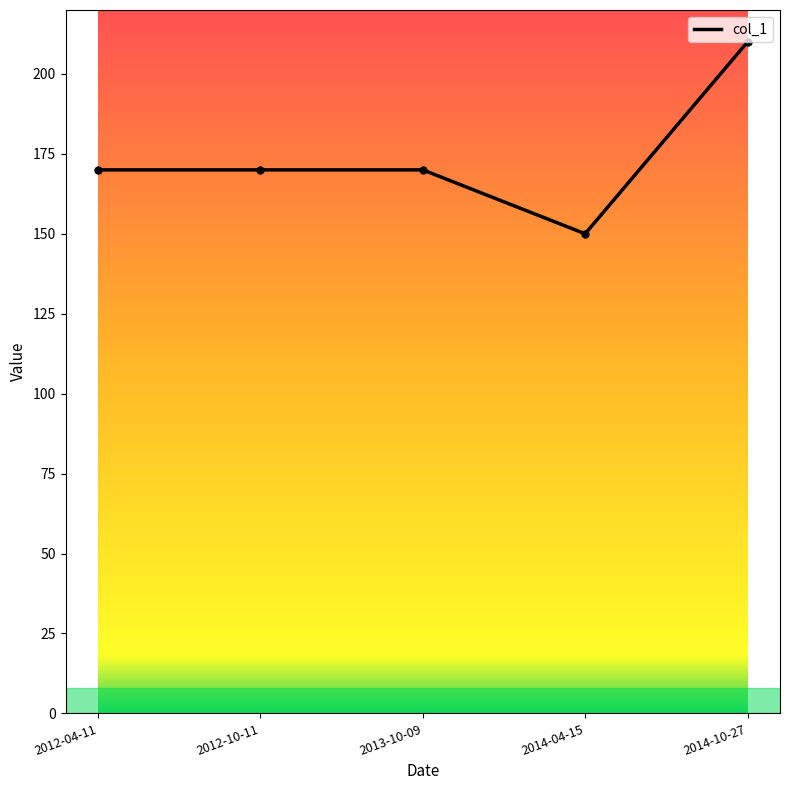

What is the maximum value shown in the chart?

210